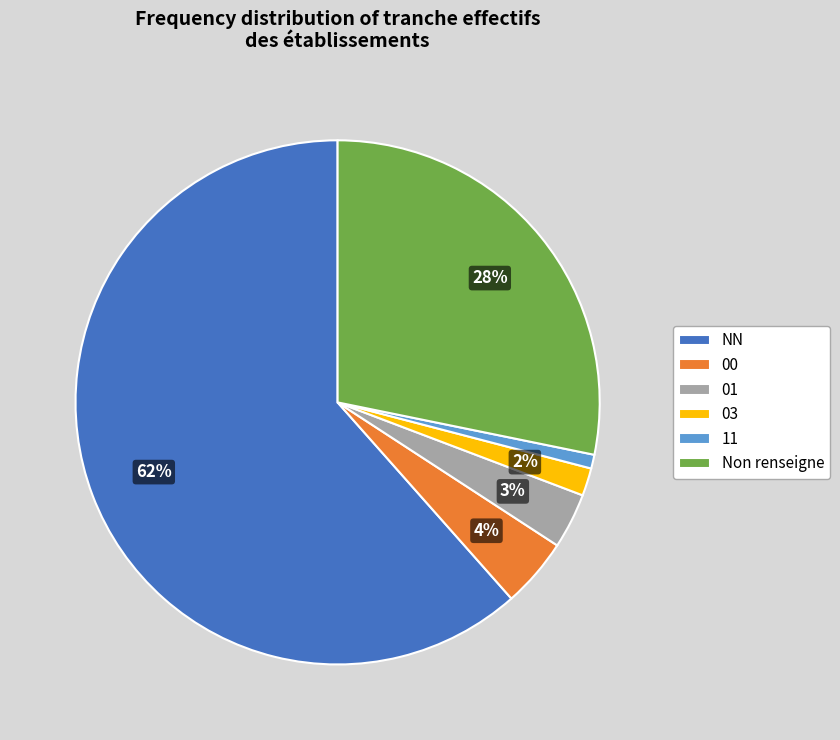

Does NN account for over 50% of the chart?

Yes